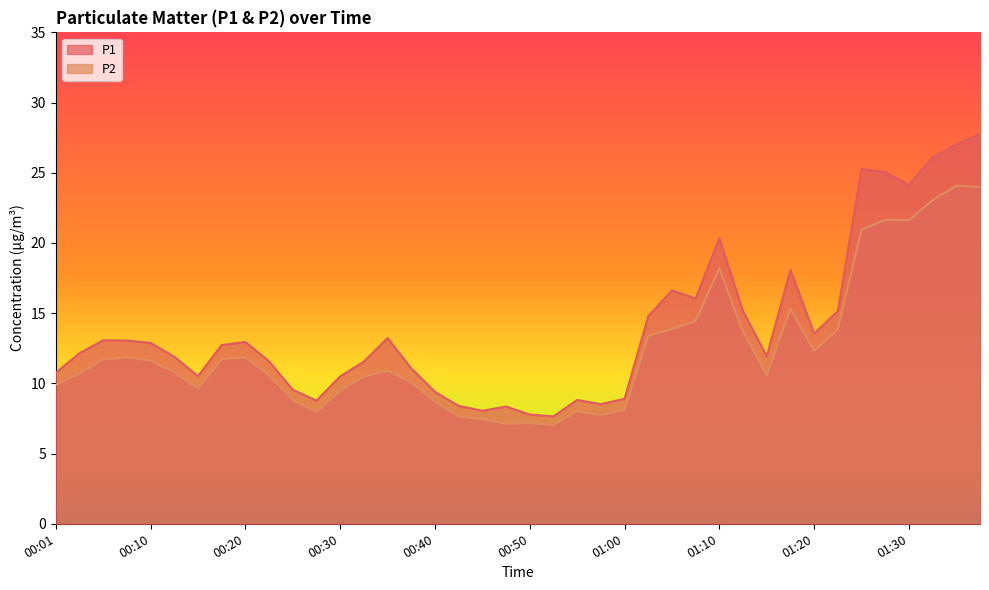

Which series has the largest total across all categories?

P1